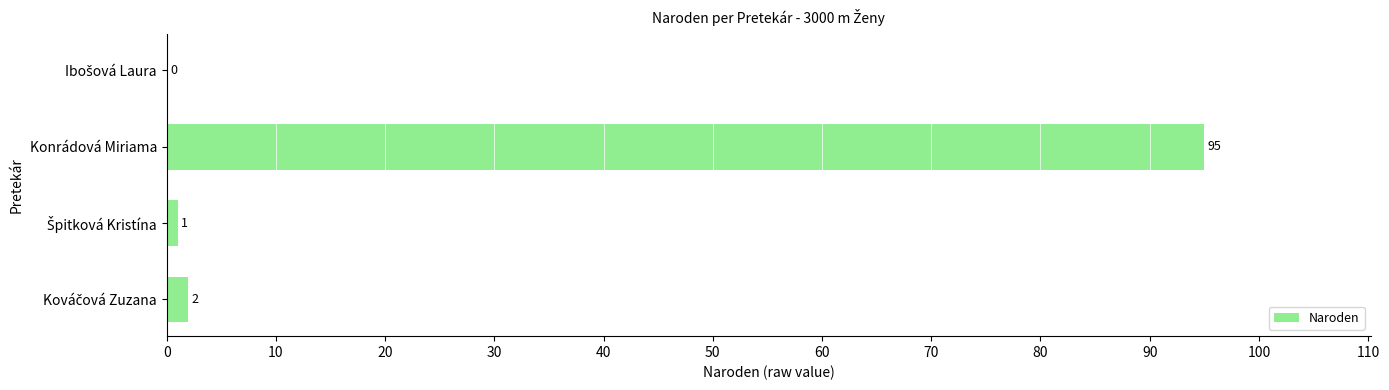

What is the sum of all values?

98